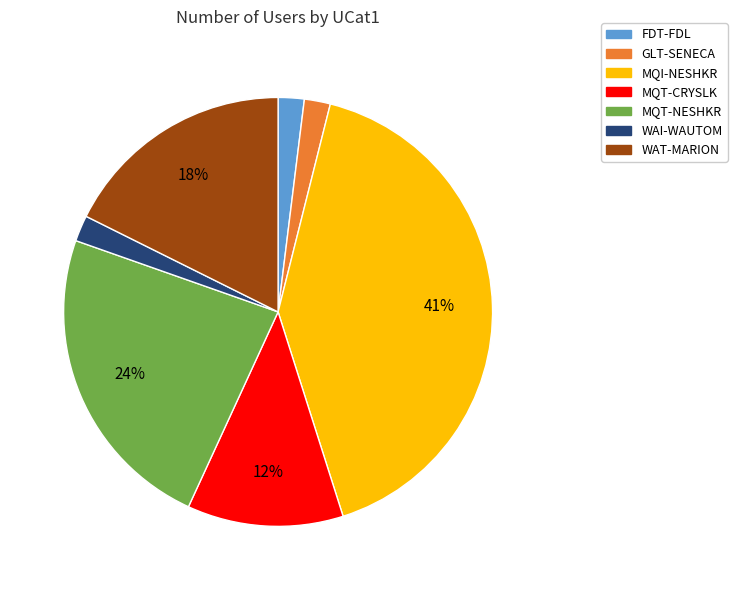

To the nearest percent, what percentage of the pie is FDT-FDL?

2%